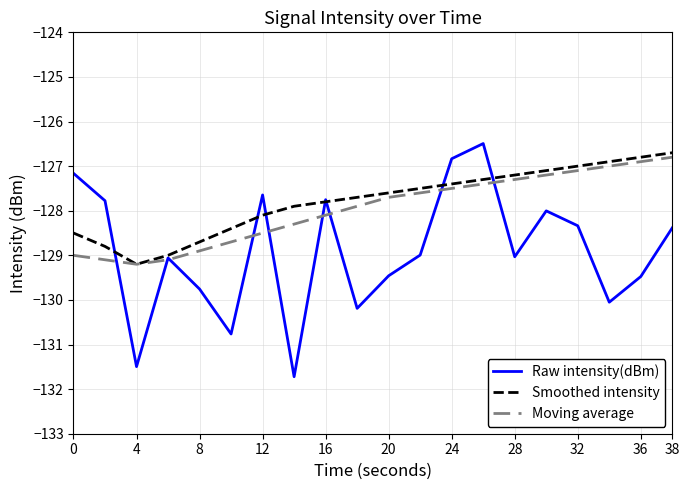

How many lines are shown in the chart?

3